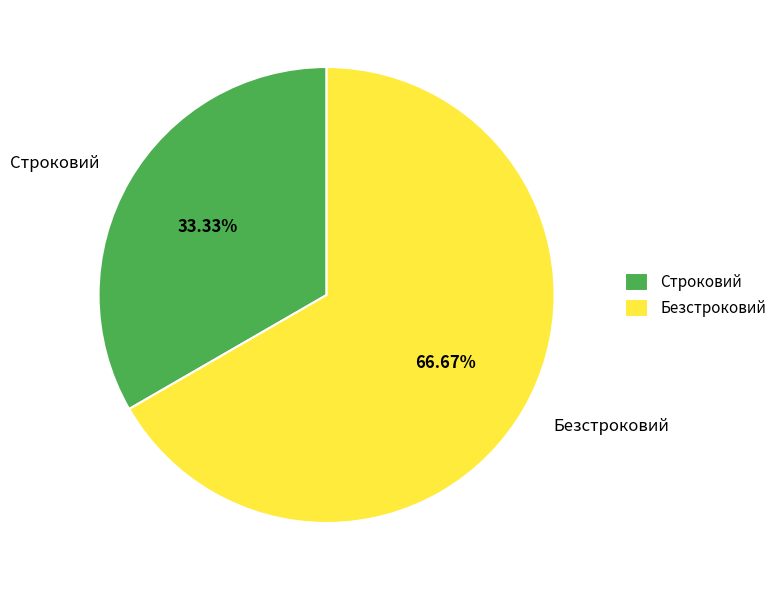

How many slices are in this pie chart?

2